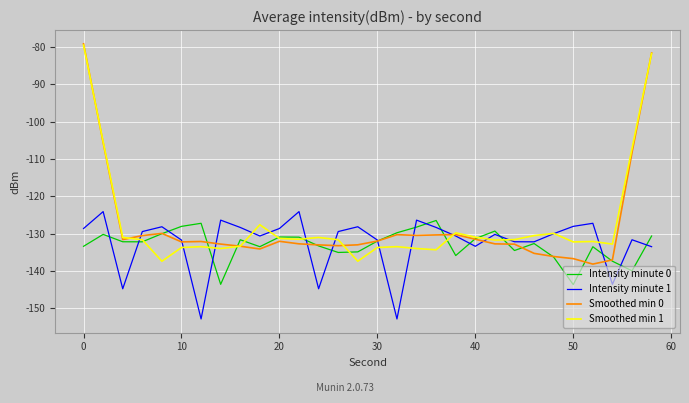

What is the maximum value for Smoothed min 0?

-79.1